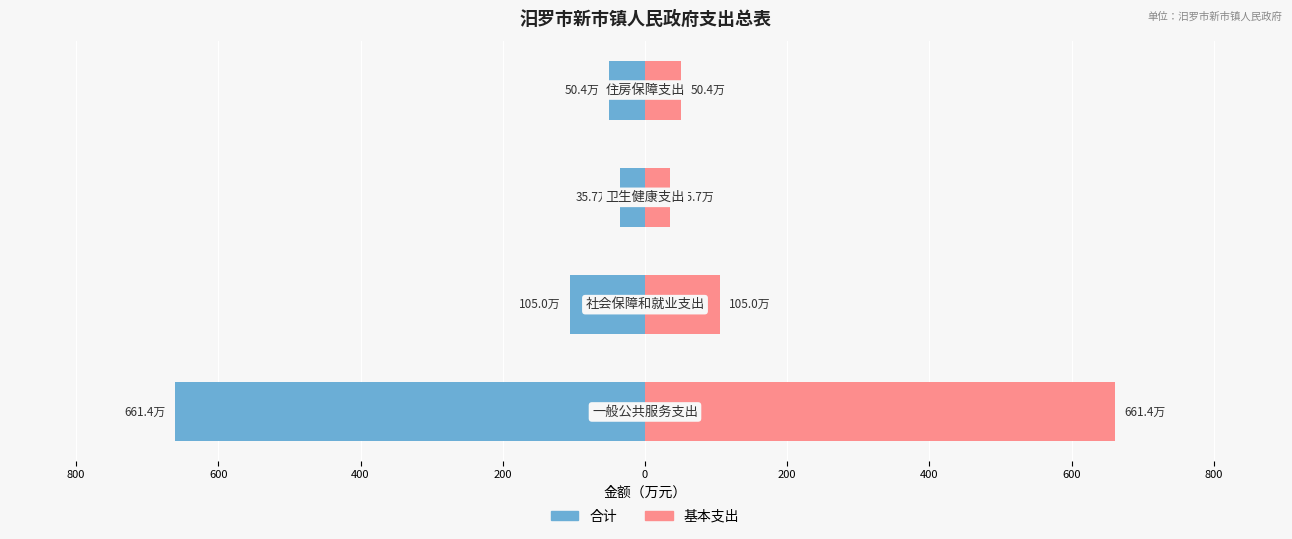

True or false: 基本支出 has a value of 551765.1 at 600.

False